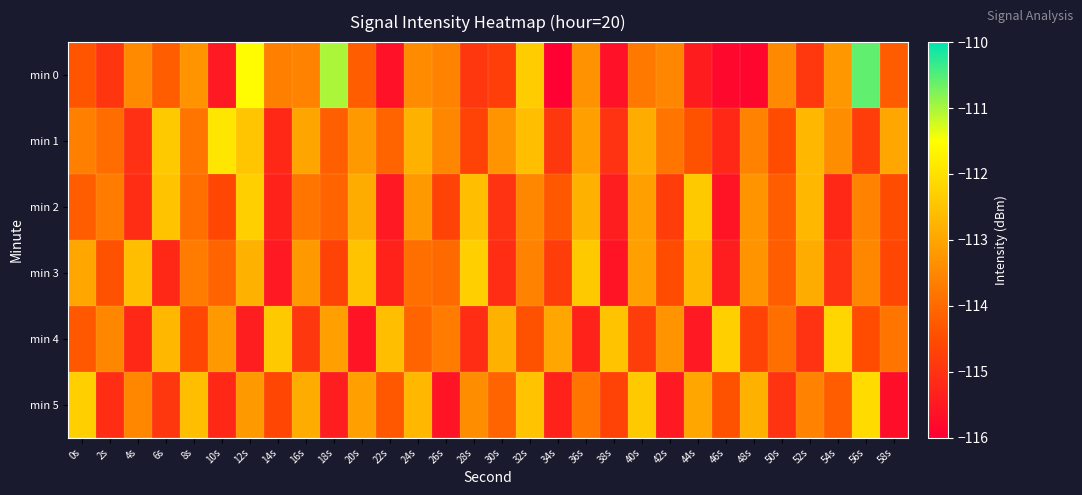

Count the number of data series in this chart.

6